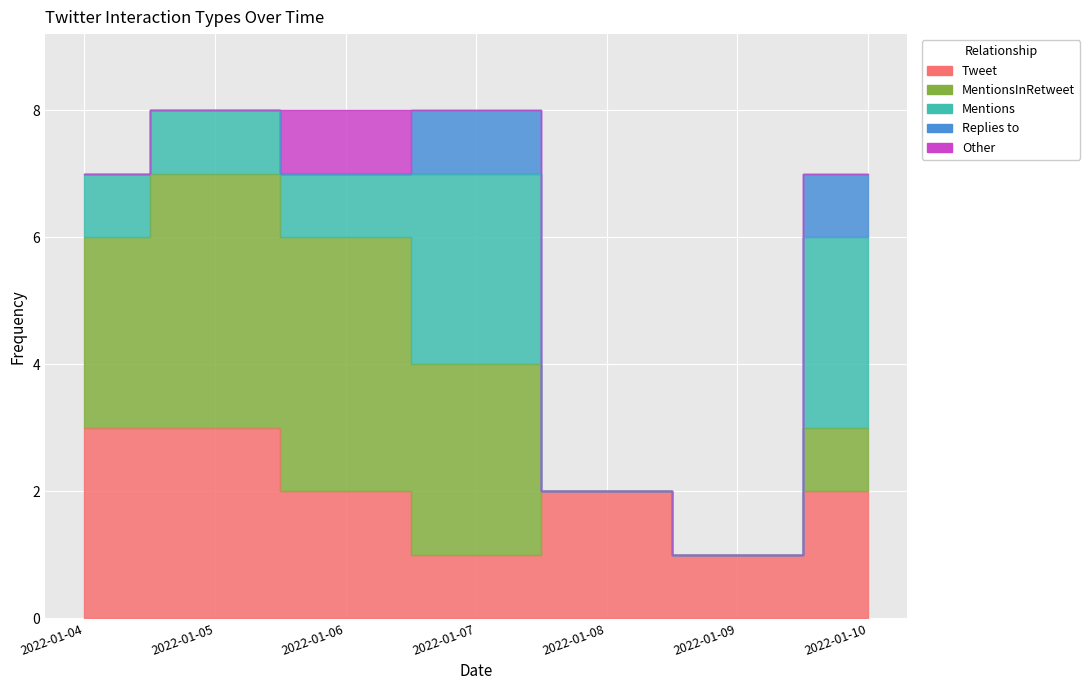

Is it true that Replies to equals 1 at 2022-01-09?

False